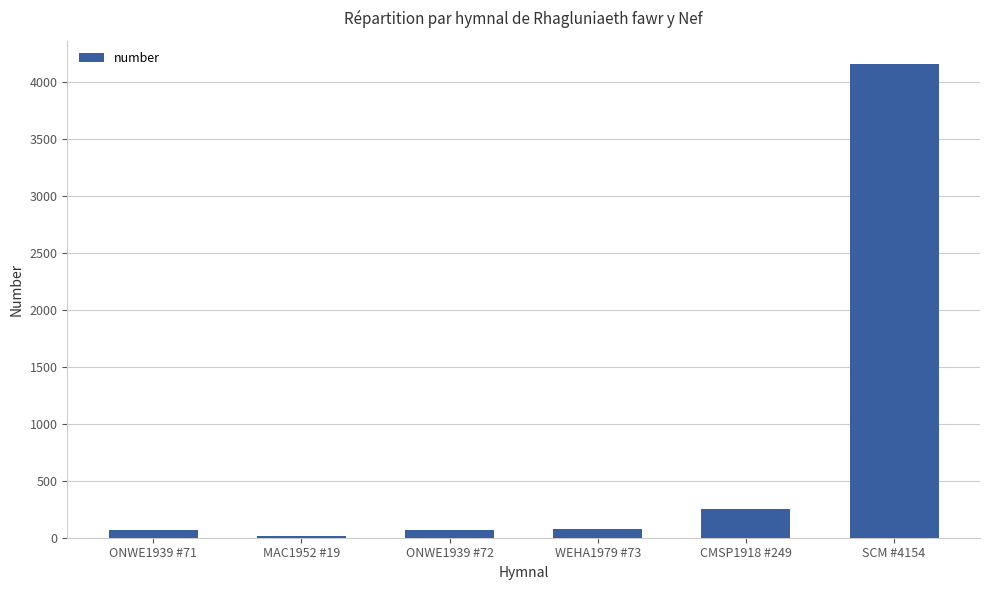

Is it true that the value at SCM #4154 is 5636?

False